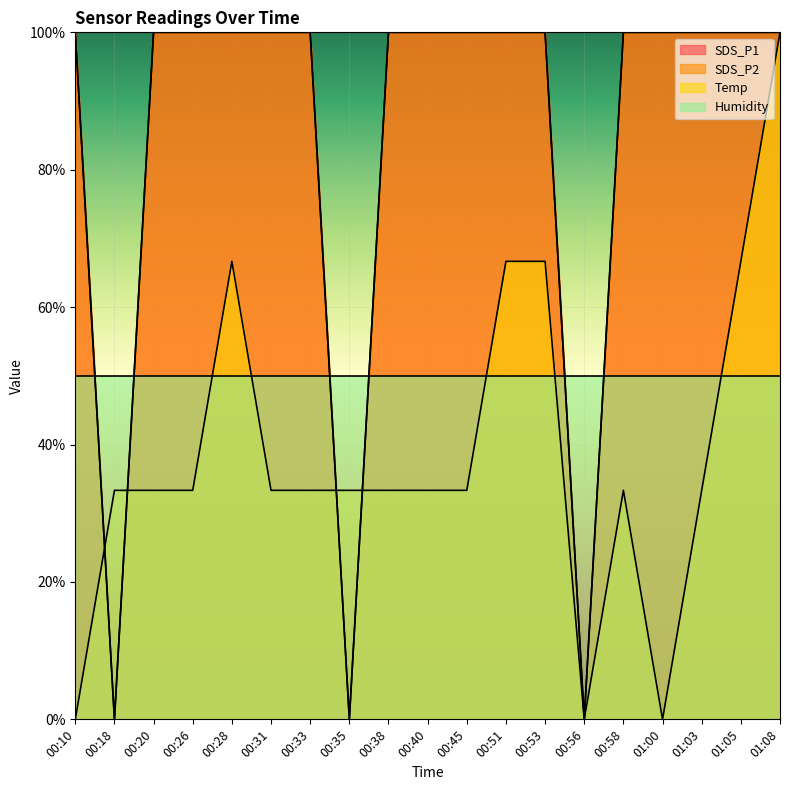

The value of Temp at 00:31 is 53.5. True or false?

False